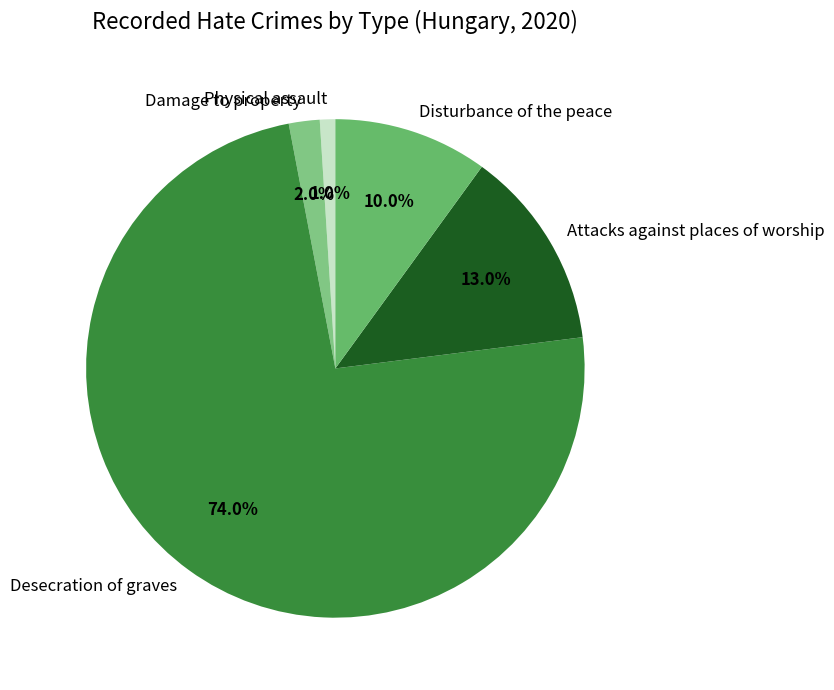

How much of the chart is everything except Physical assault?

99.0%